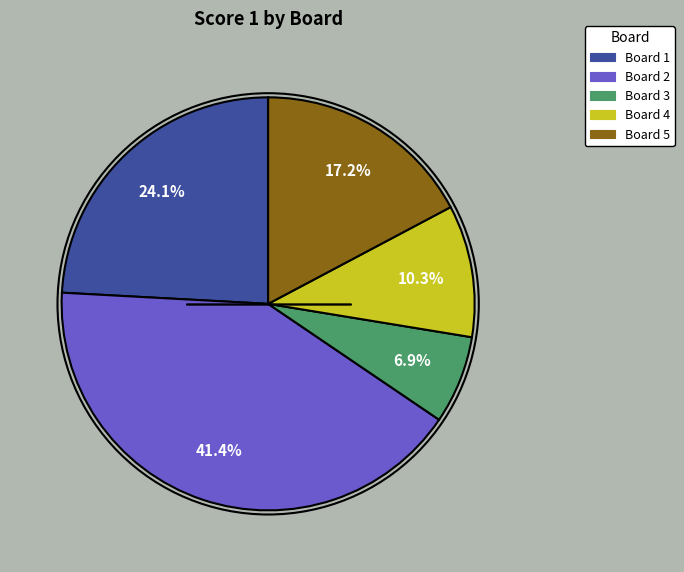

Rank the categories by value from highest to lowest.

Board 2, Board 1, Board 5, Board 4, Board 3